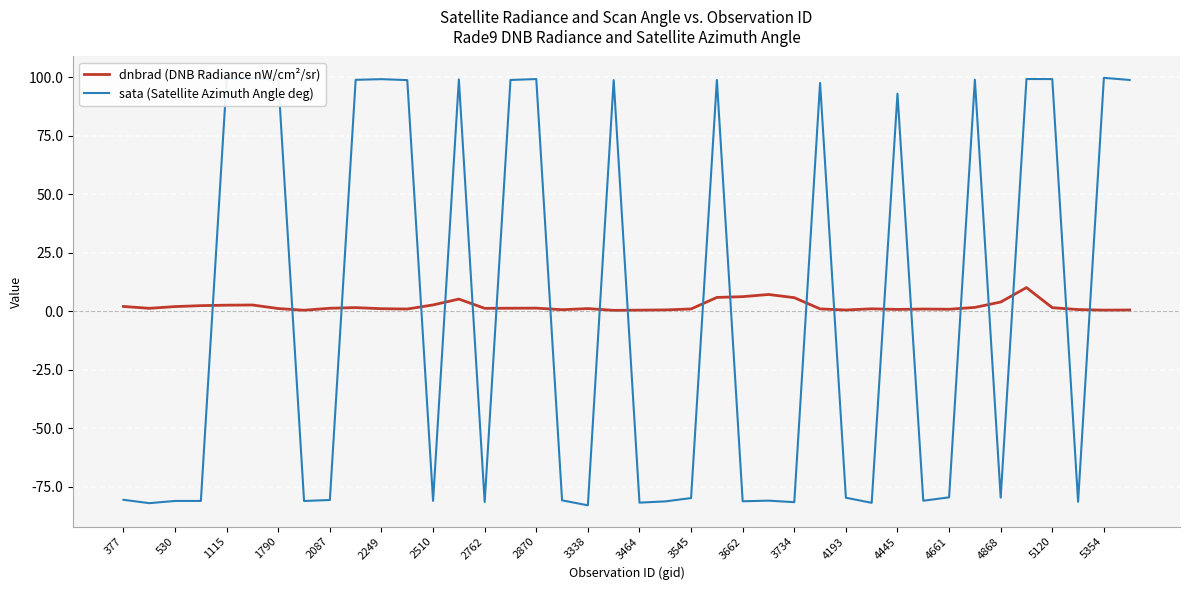

Which series ends up on top after the final intersection of dnbrad (DNB Radiance nW/cm²/sr) and sata (Satellite Azimuth Angle deg)?

sata (Satellite Azimuth Angle deg)